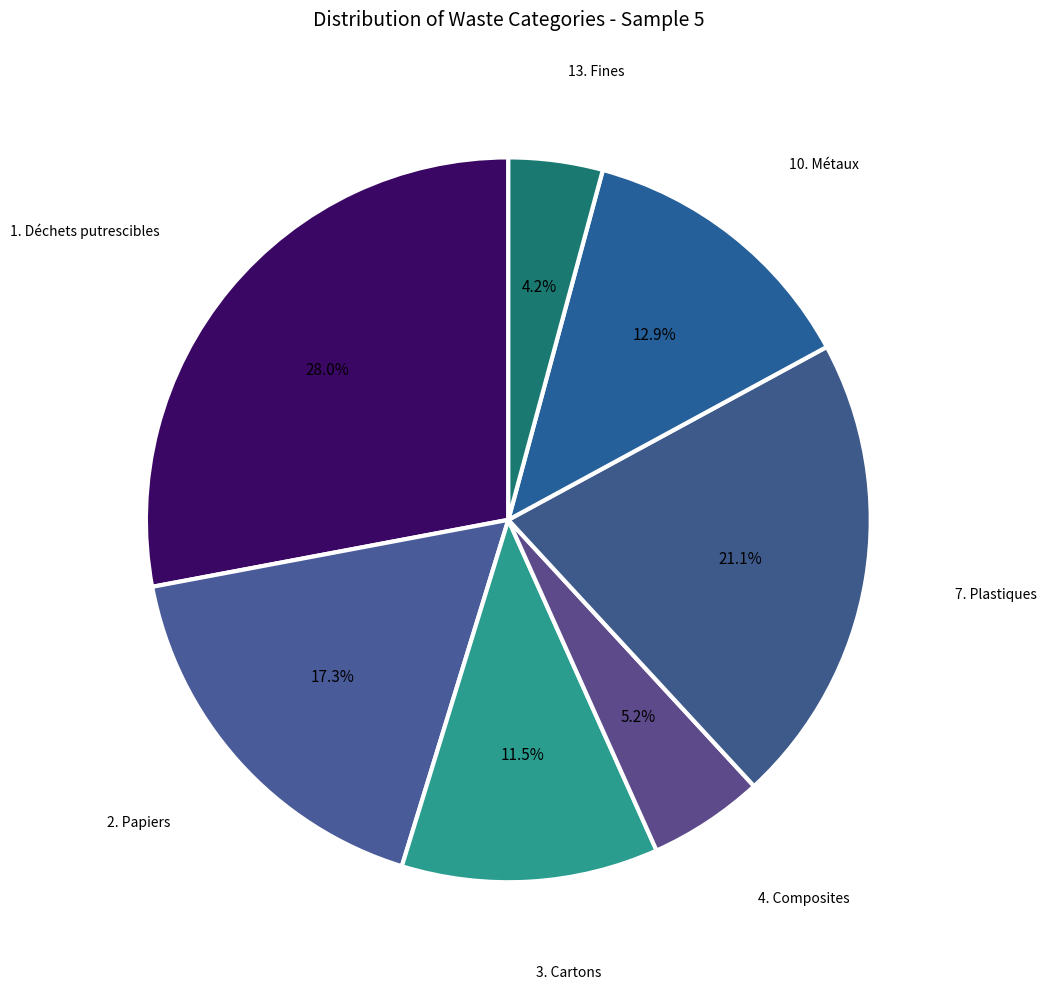

The 10. Métaux slice represents 13% of the pie. True or false?

True